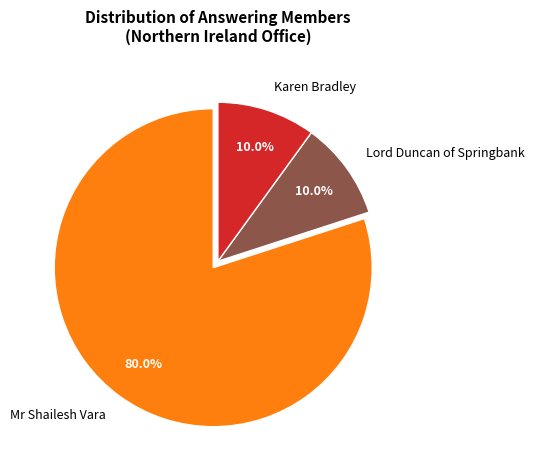

What is the ratio of the value at Lord Duncan of Springbank to the value at Karen Bradley?

1.0